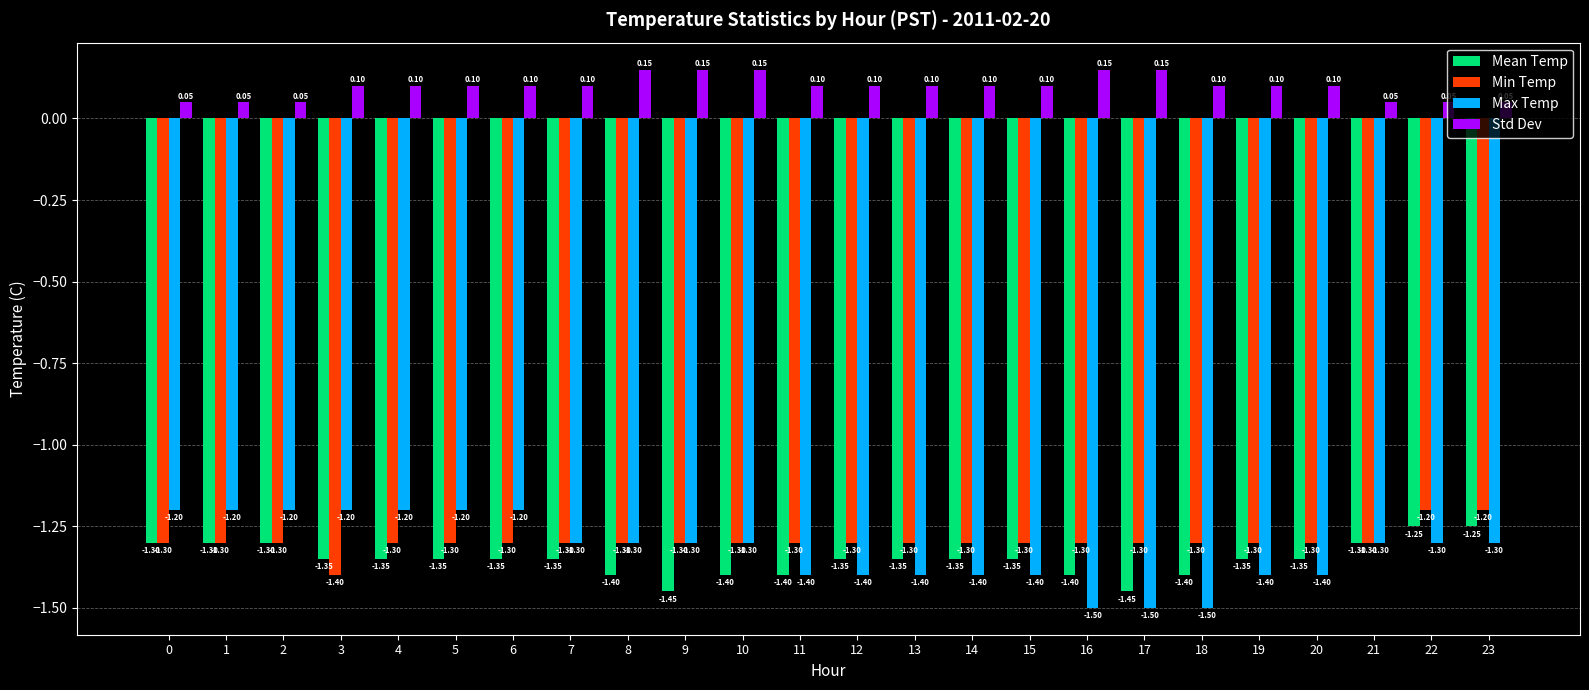

Which series has the largest range (max minus min)?

Max Temp